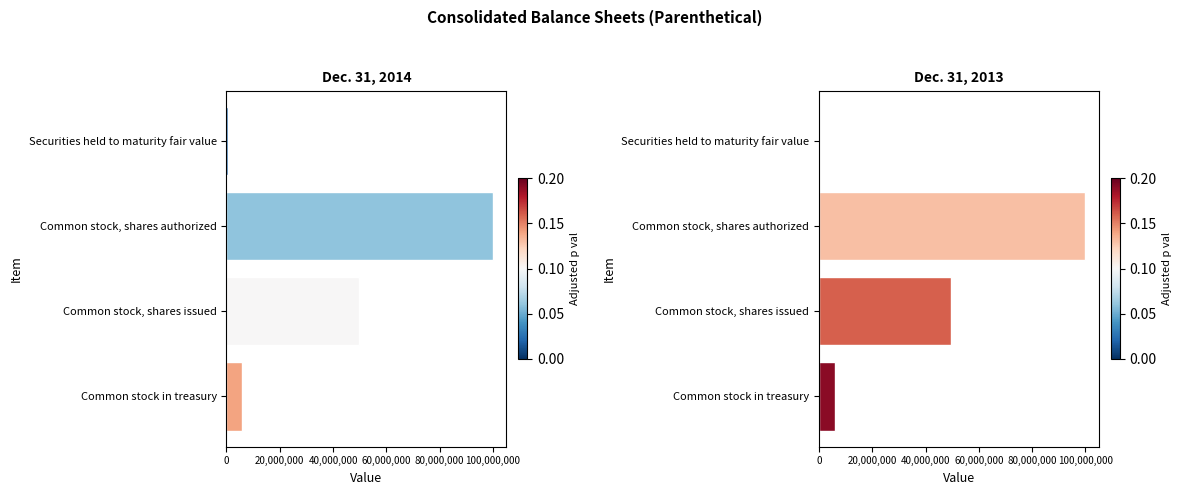

How many values in the Dec. 31, 2013 series exceed 49651494?

1